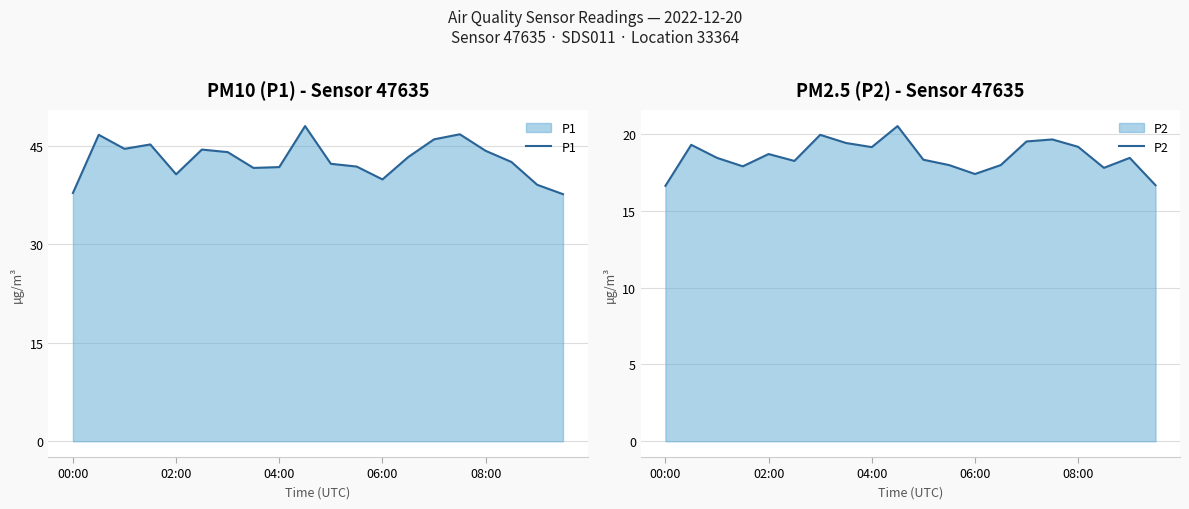

How many data points in P2 are above 18?

13